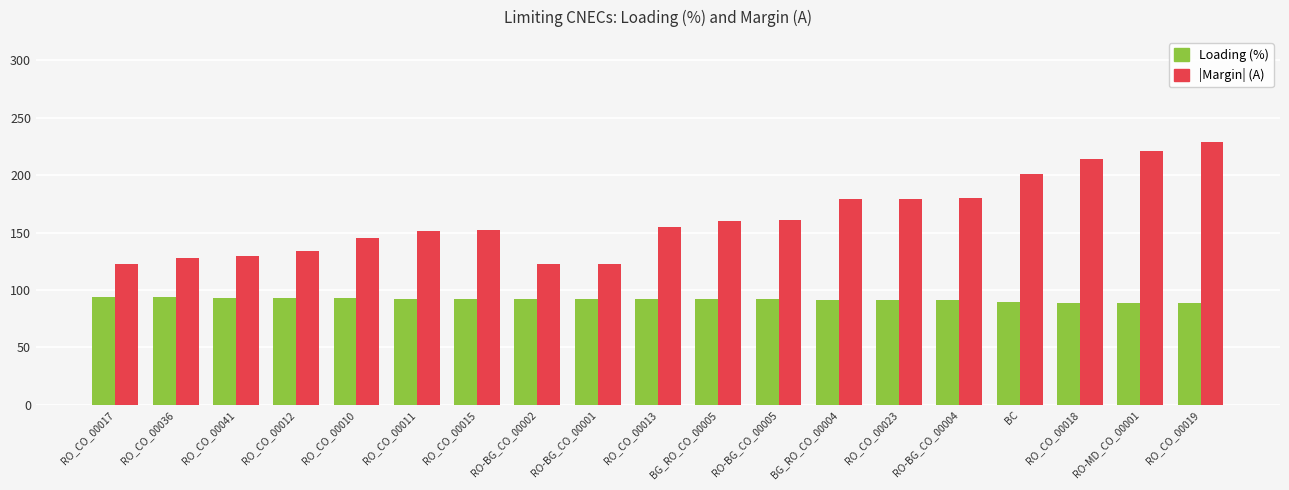

What is the value of the |Margin| (A) bar at the 15th from the left?

180